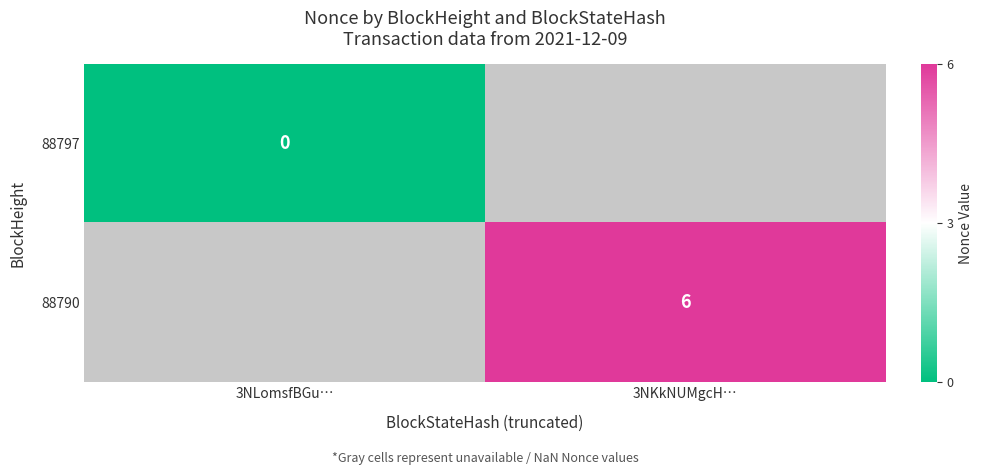

The 88790 series shows 6 at 3NKkNUMgcH…. True or false?

True